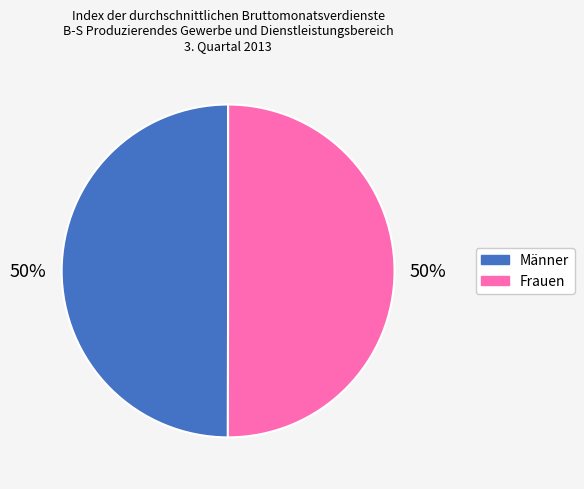

How many slices are in this pie chart?

2